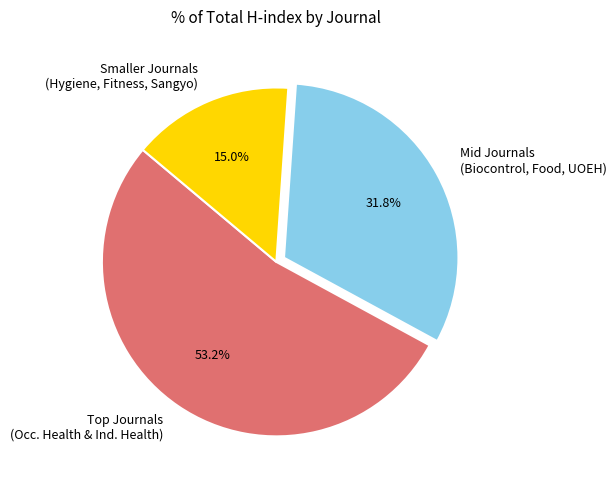

What is the ratio of the value at Smaller Journals (Hygiene, Fitness, Sangyo) to the value at Mid Journals (Biocontrol, Food, UOEH)?

0.5